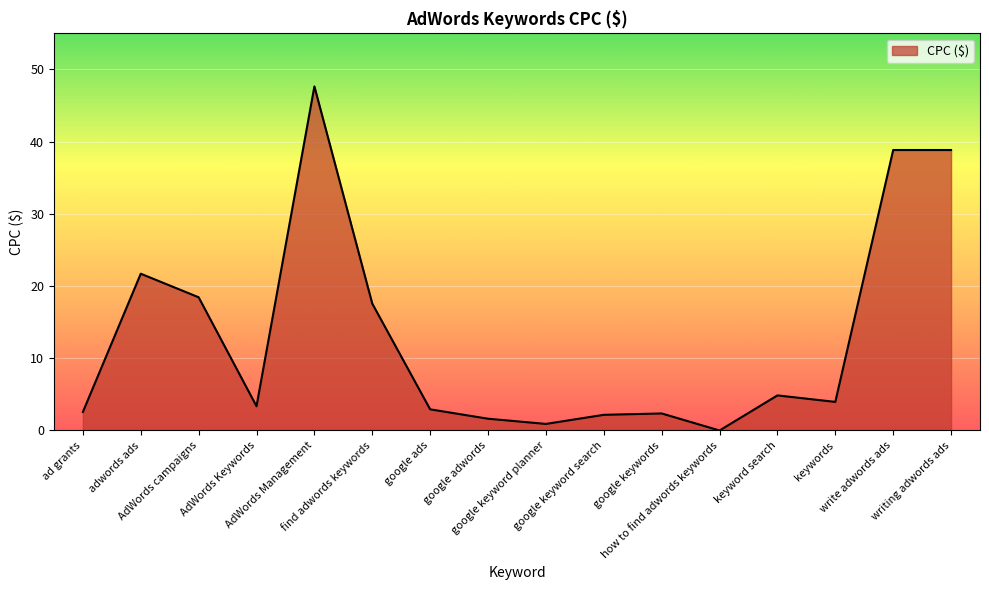

What is the value of the 1st point from the left?

2.6